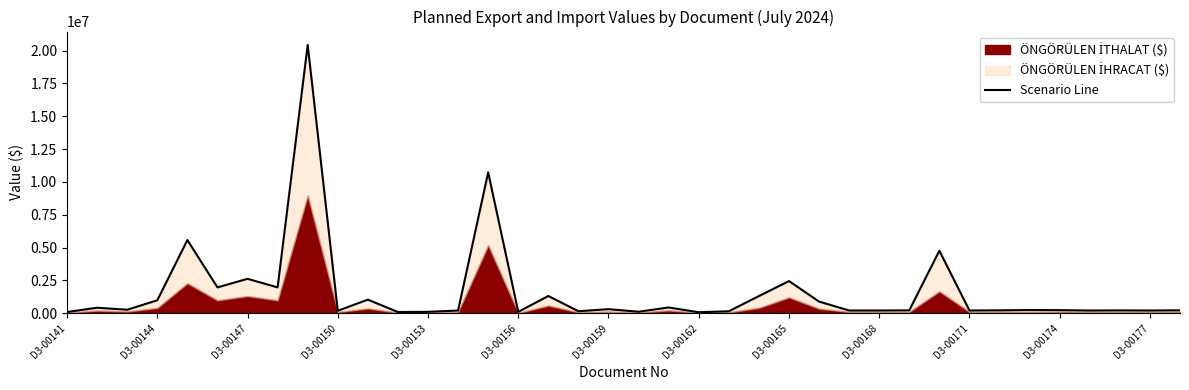

How many data points does each series have?

38